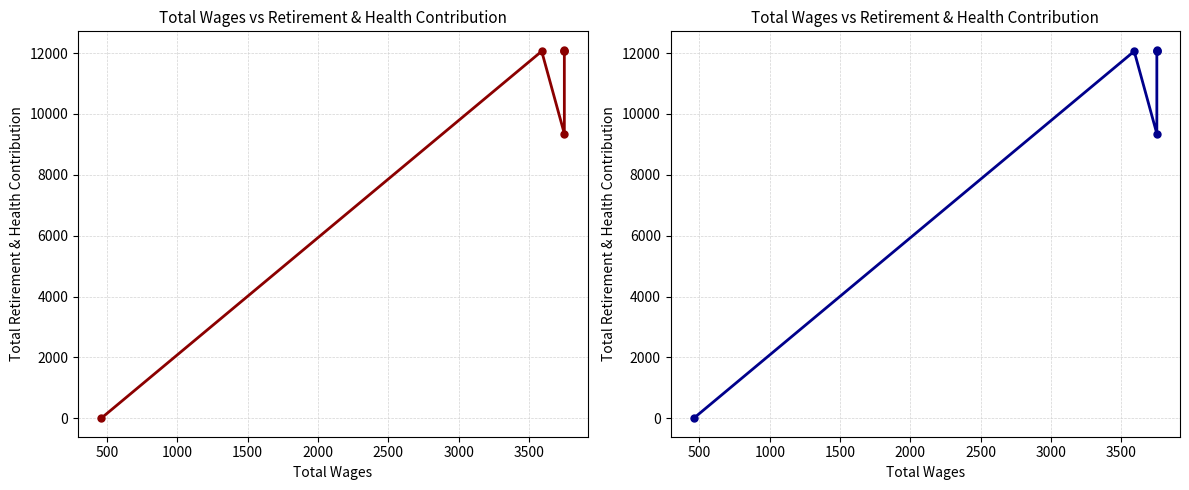

How many interior local valleys (lower than both neighbors) does the data have?

1